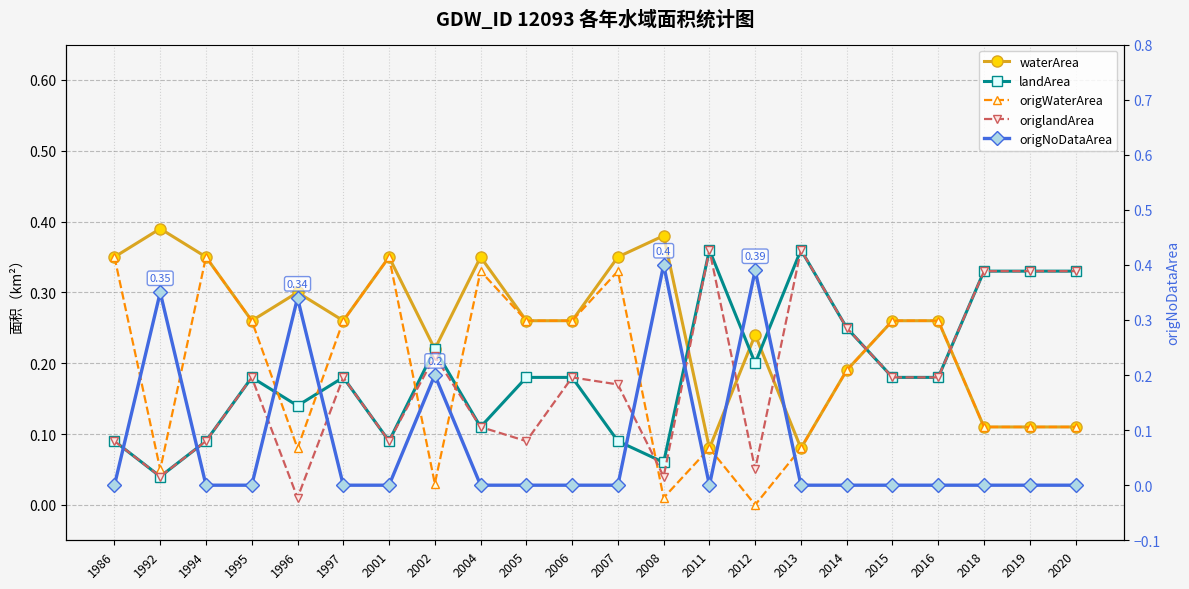

True or false: origlandArea has a value of 0.2 at 2015.

True